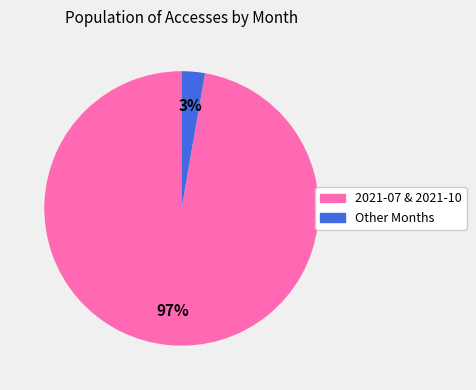

To the nearest percent, what is the average slice percentage?

50%